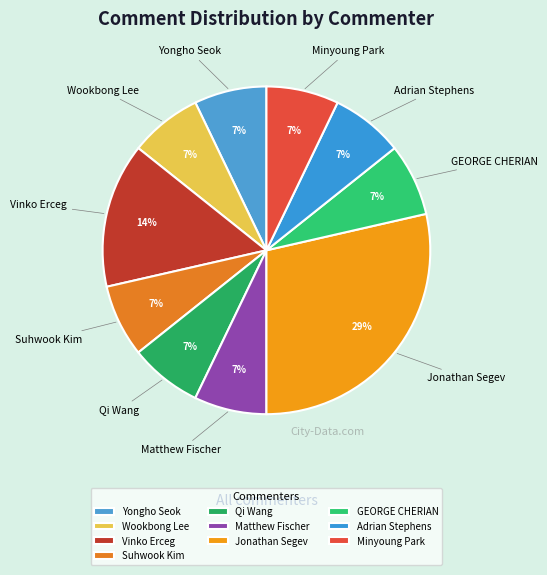

Do Vinko Erceg and Minyoung Park together represent more than half of the pie?

No